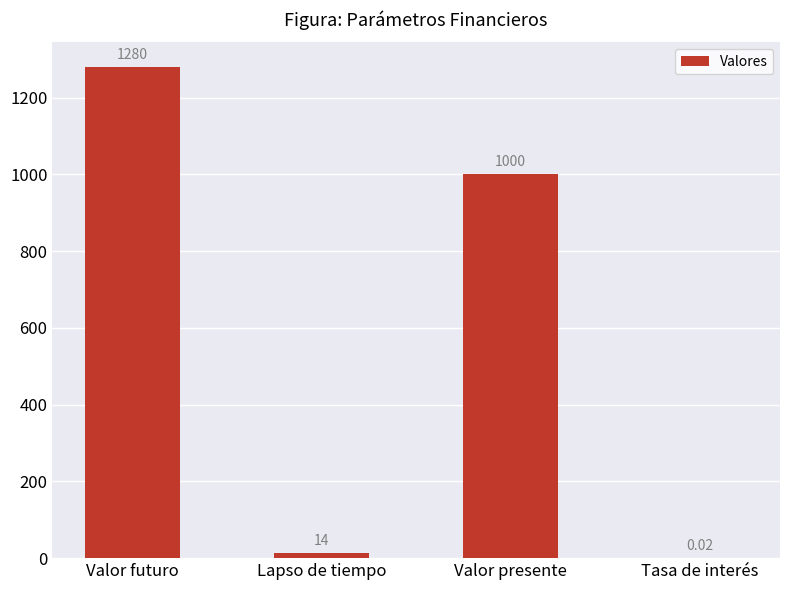

At which category does the chart reach its peak across all series?

Valor futuro